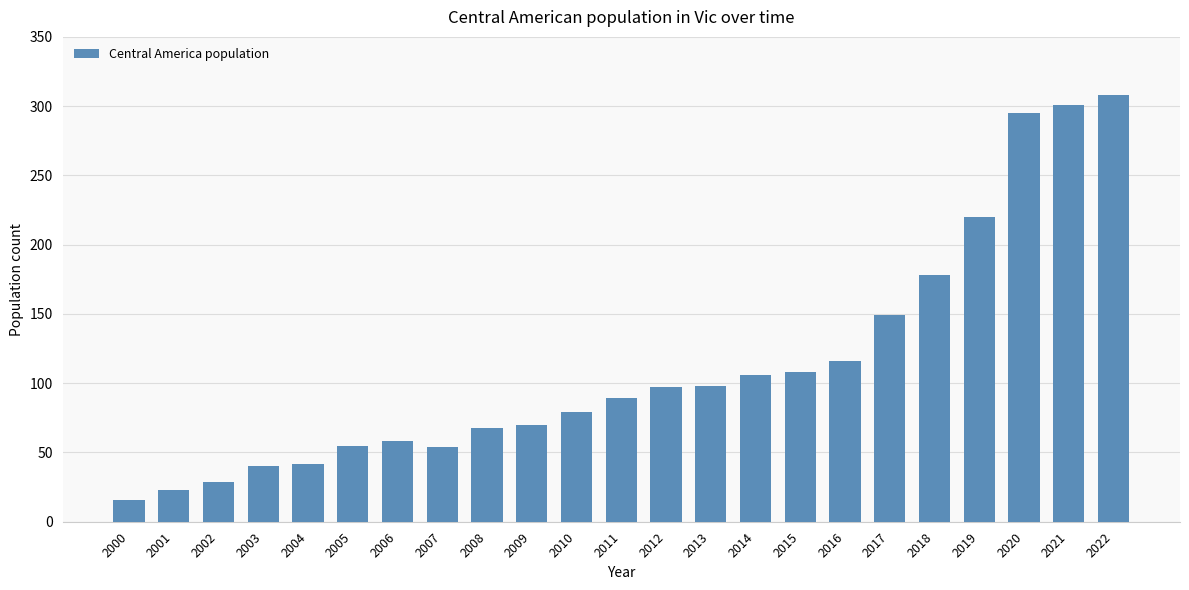

How many bars are there in total?

23